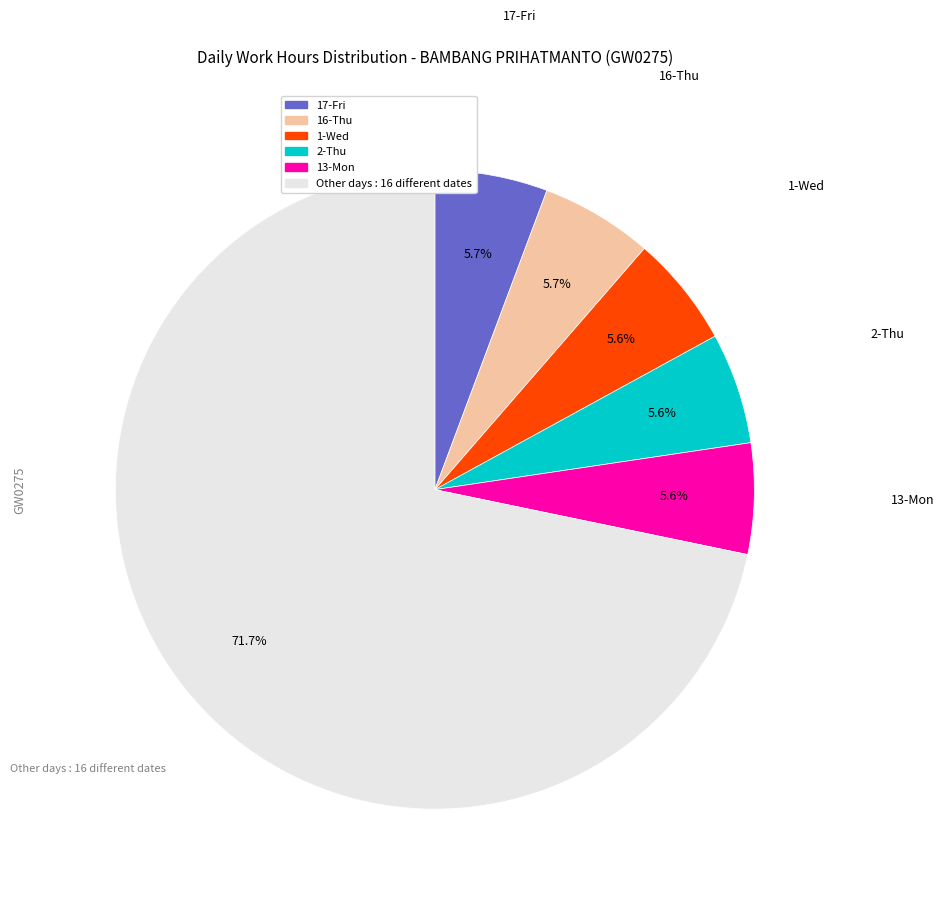

Does any single category account for the majority?

Yes